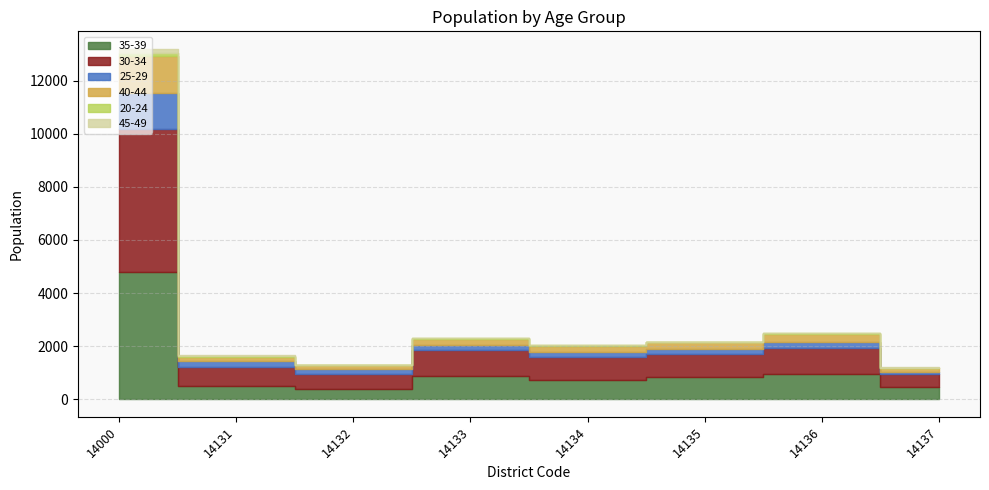

At which label does 25-29 first exceed 208?

14000